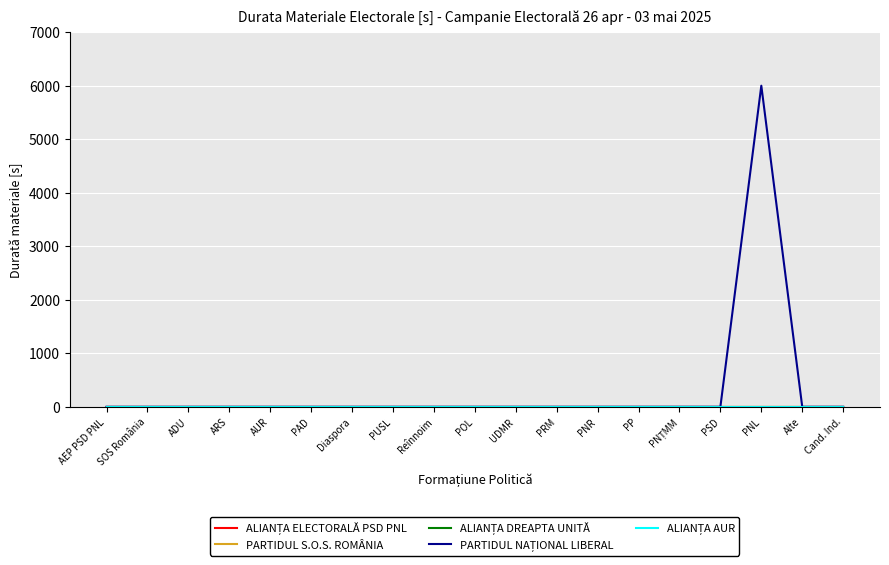

Does the chart display data point markers on the line(s)?

No